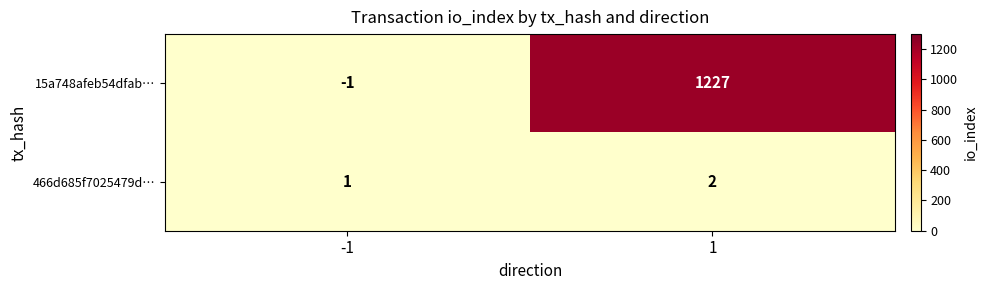

Is it true that 466d685f7025479d… equals 2 at -1?

False